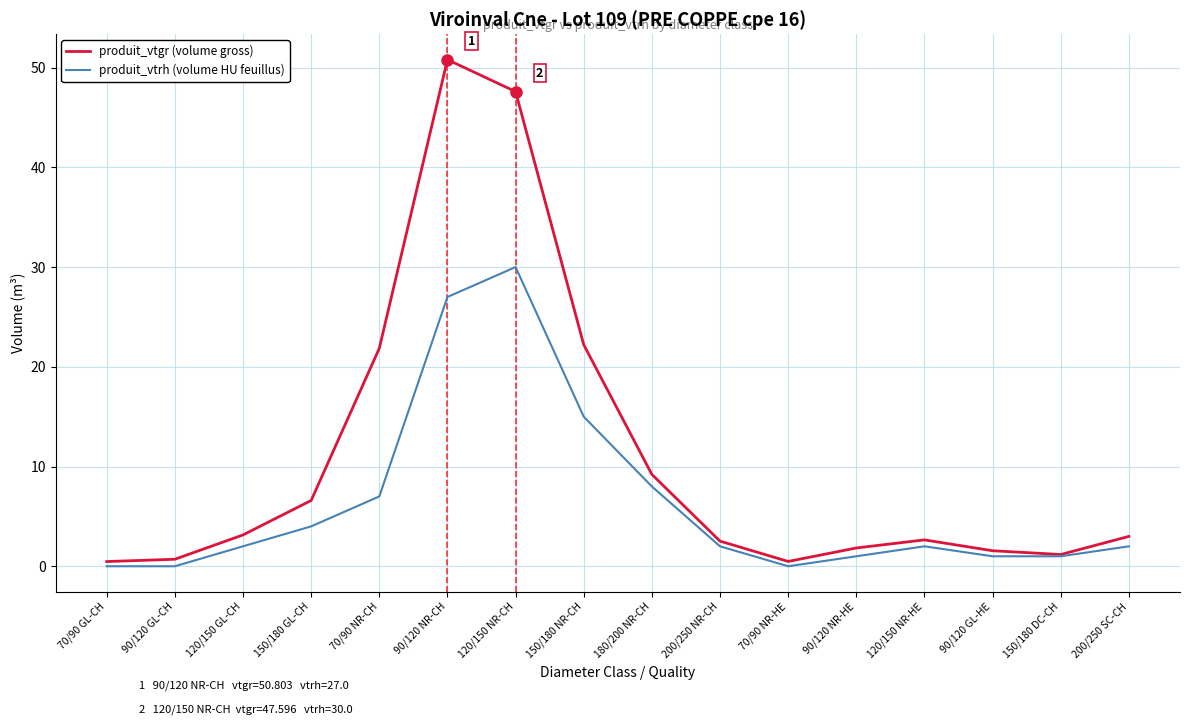

Which series has the largest total across all categories?

produit_vtgr (volume gross)